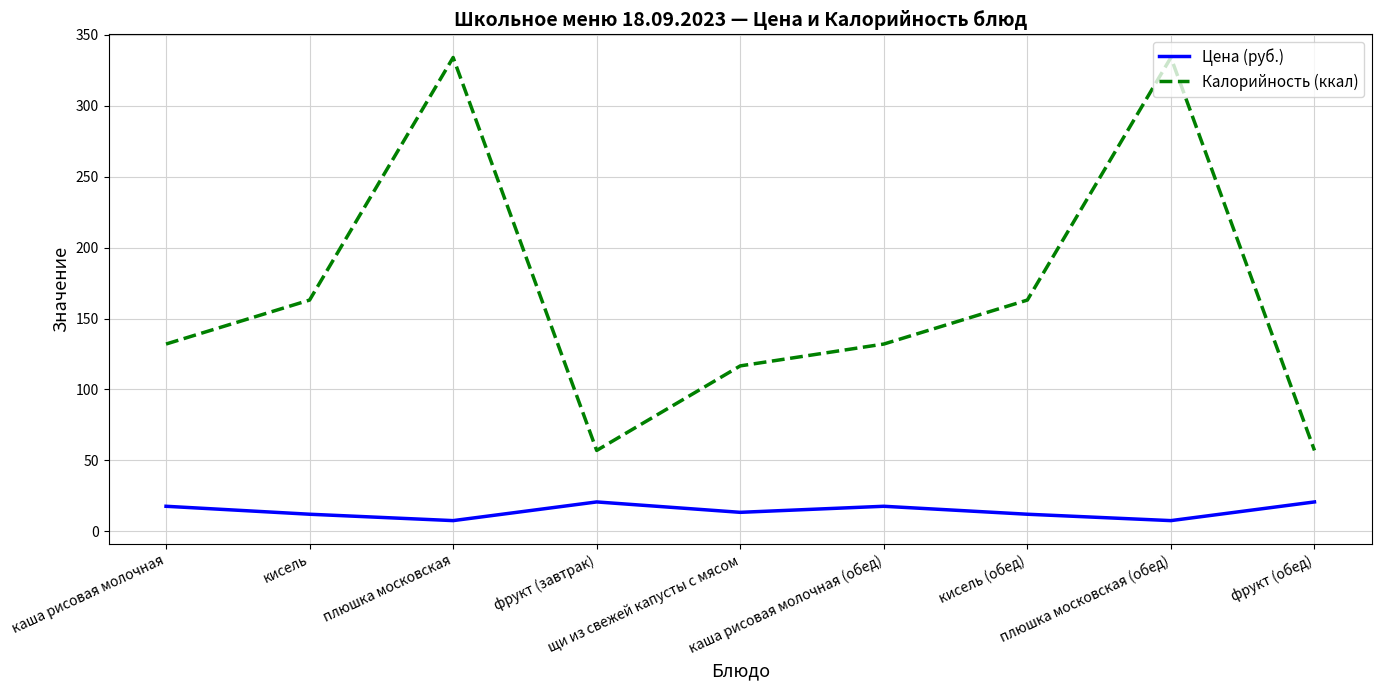

True or false: Калорийность (ккал) and Цена (руб.) cross at least once.

False